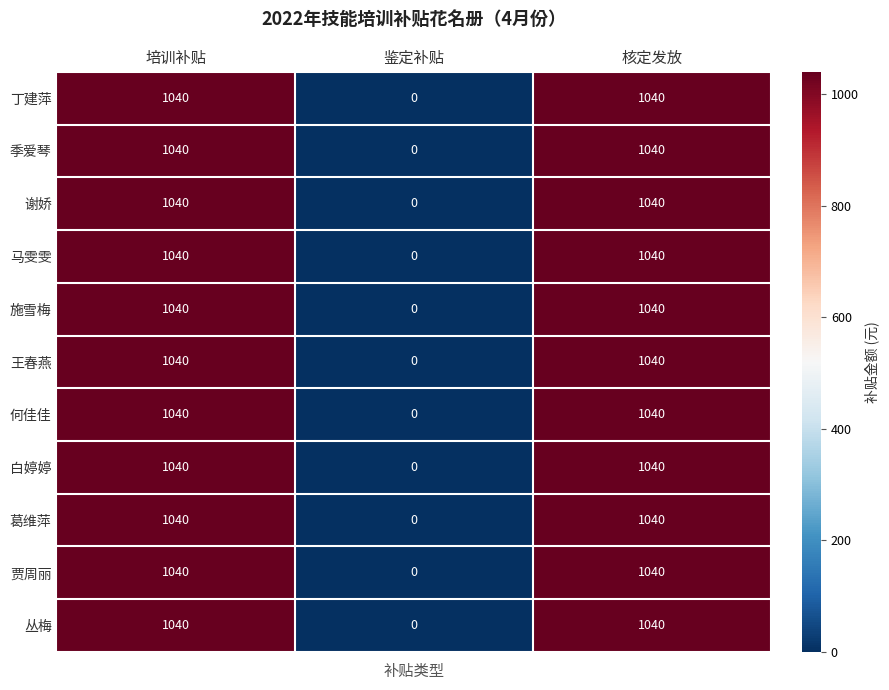

What is the maximum value shown in the chart?

1040